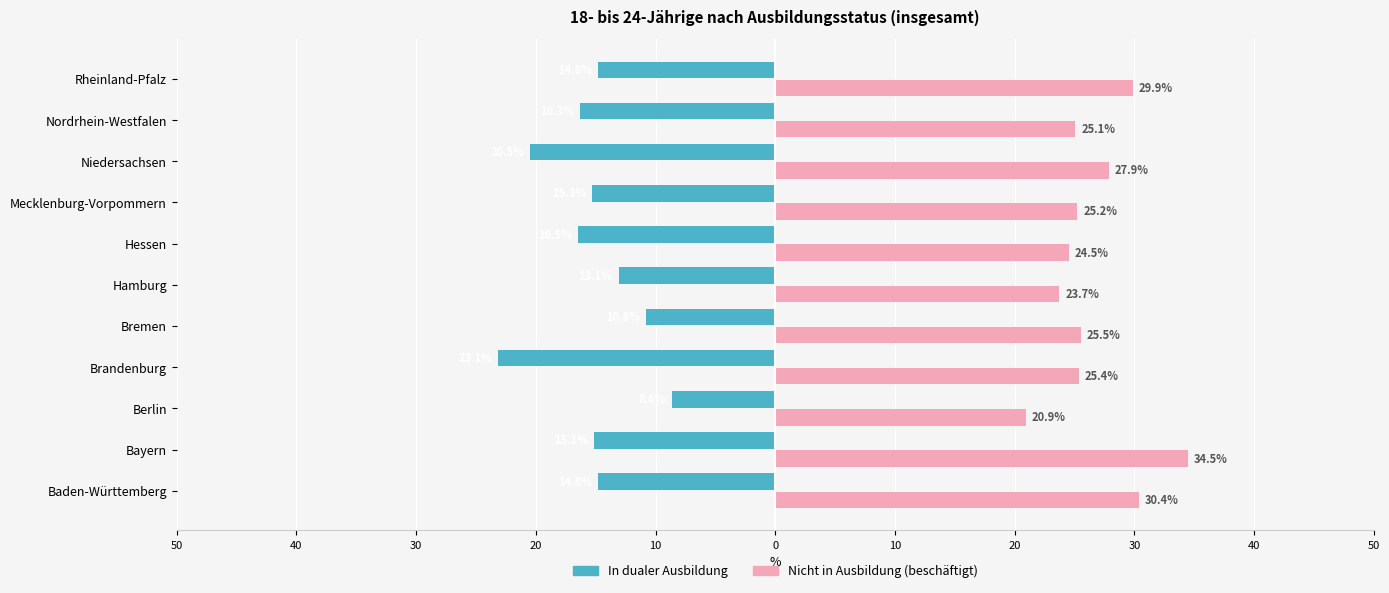

List the series in order of their peak value, highest first.

Nicht in Ausbildung (beschäftigt), In dualer Ausbildung